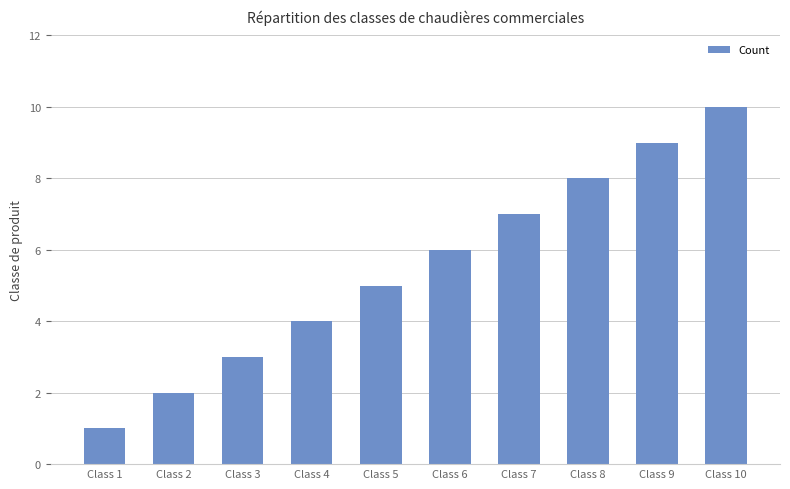

How many data points are less than 6?

5